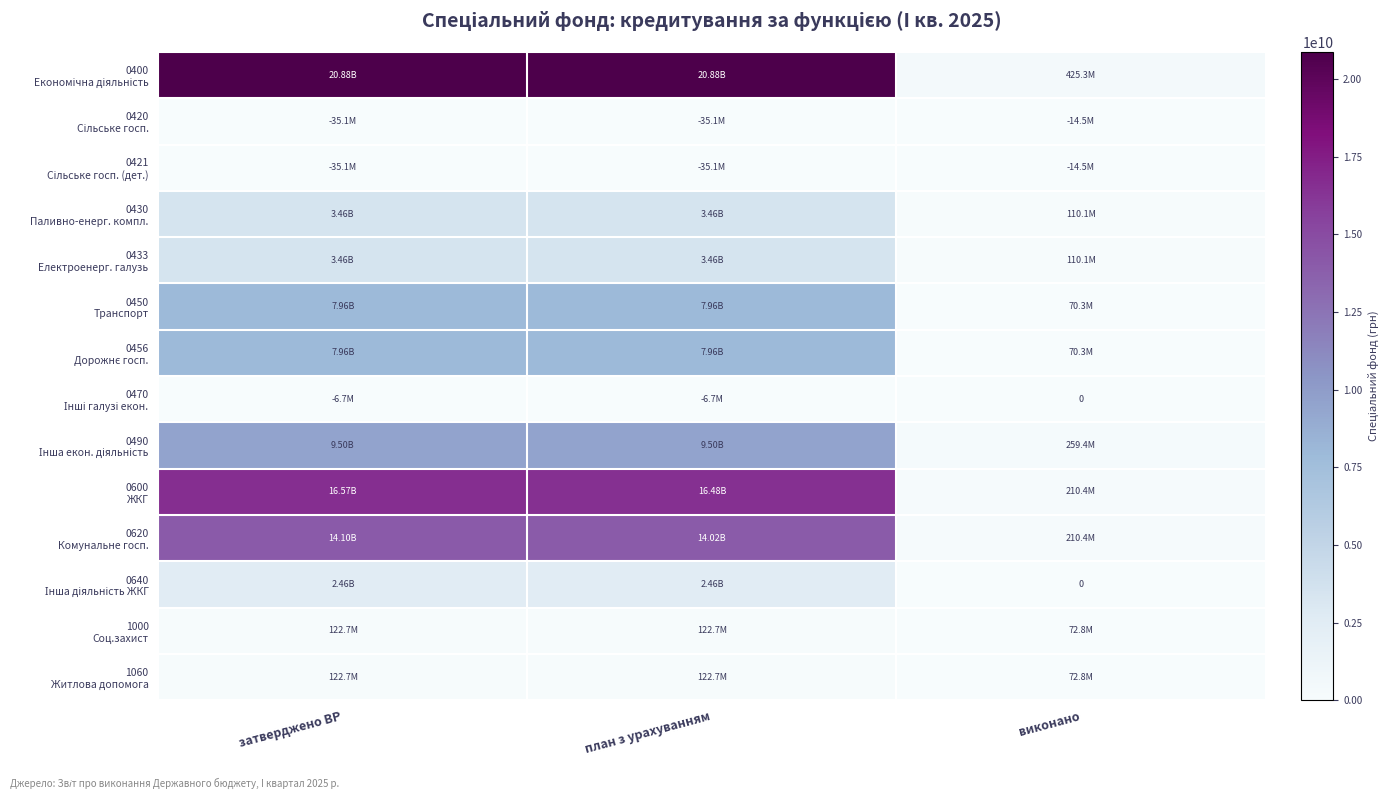

The 0620 Комунальне госп. series shows 14103810400.0 at затверджено ВР. True or false?

True